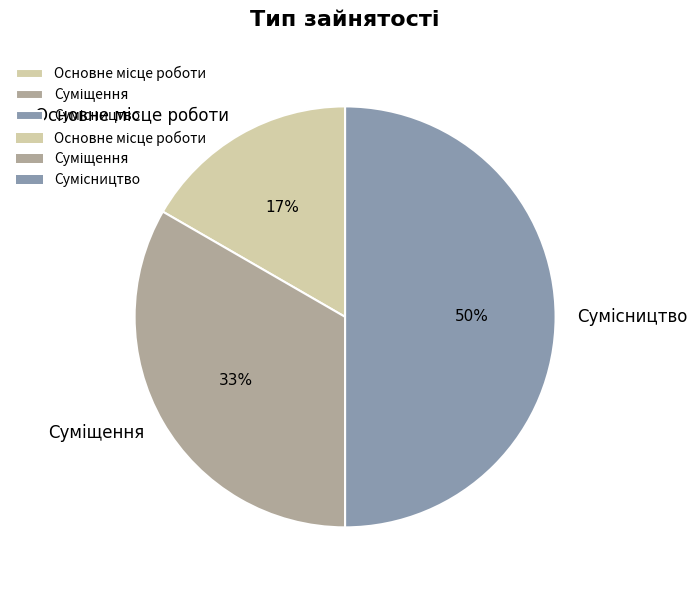

To the nearest percent, what is the average slice percentage?

33%